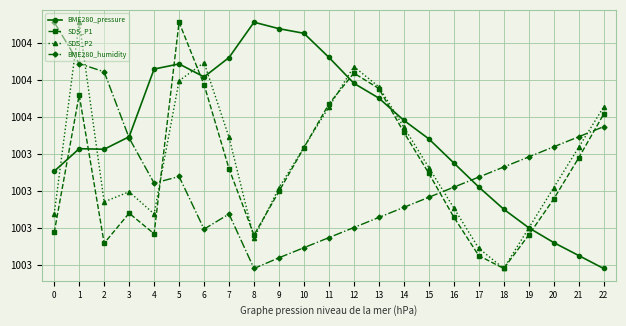

What are all the series names shown in the legend?

BME280_pressure, SDS_P1, SDS_P2, BME280_humidity